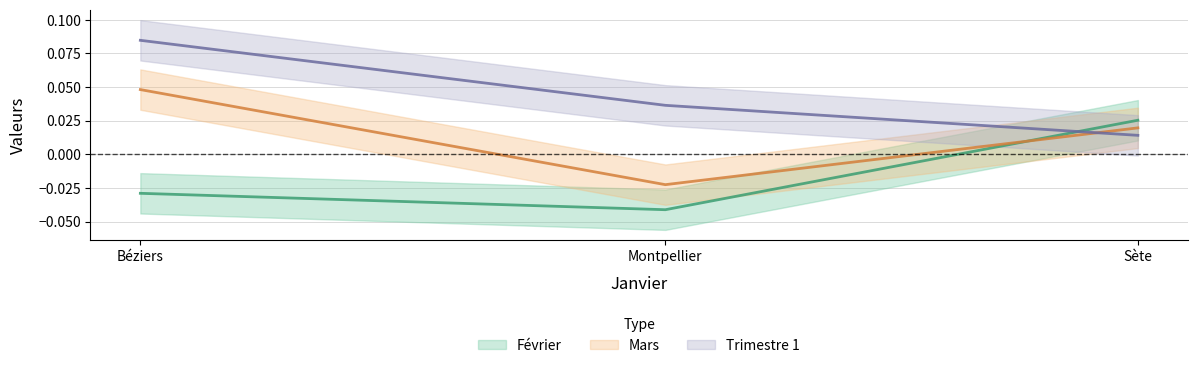

Does the chart display data point markers on the line(s)?

No